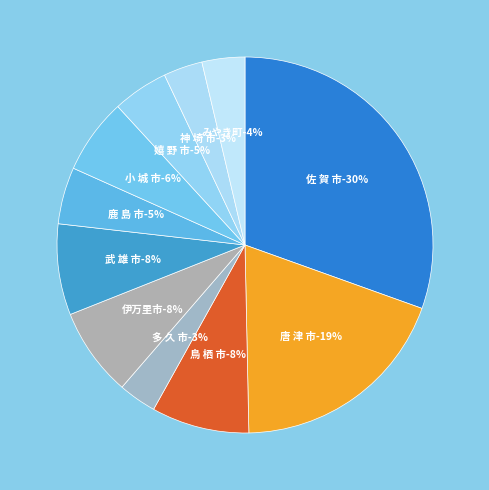

Is there a majority slice in this chart?

No